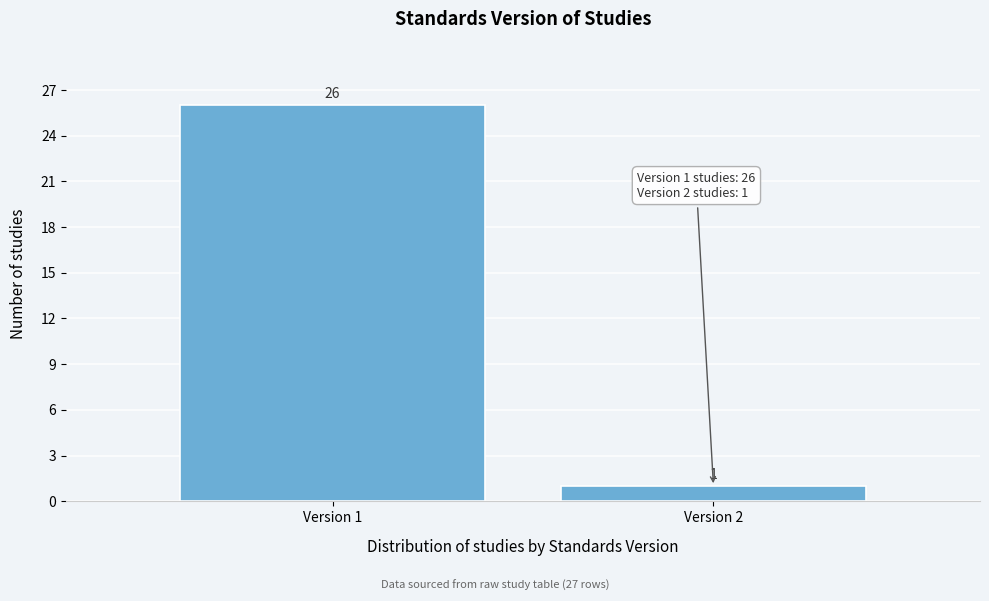

Reading right to left, transcribe all the data shown in this chart.

1	26